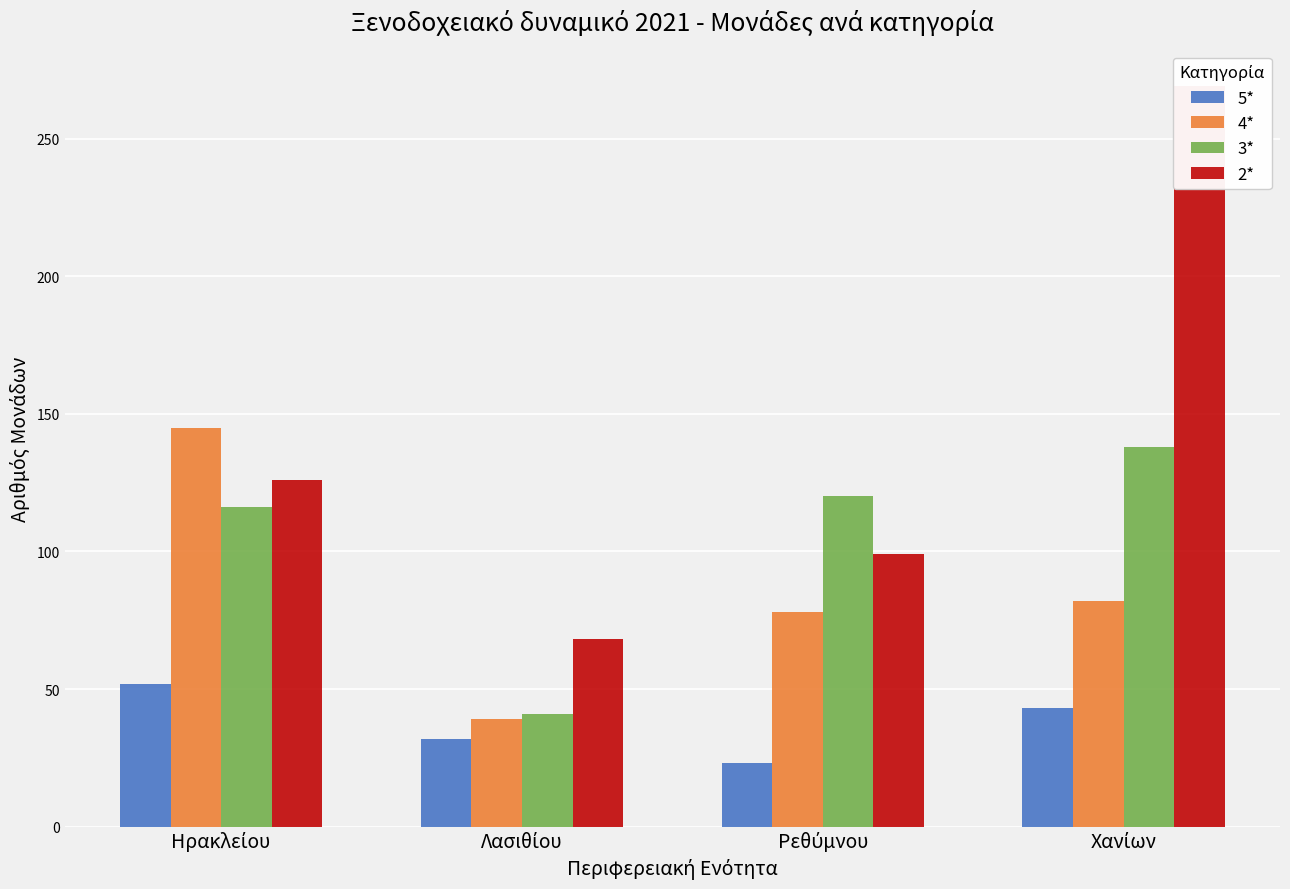

How many data points in 5* are less than 43?

2